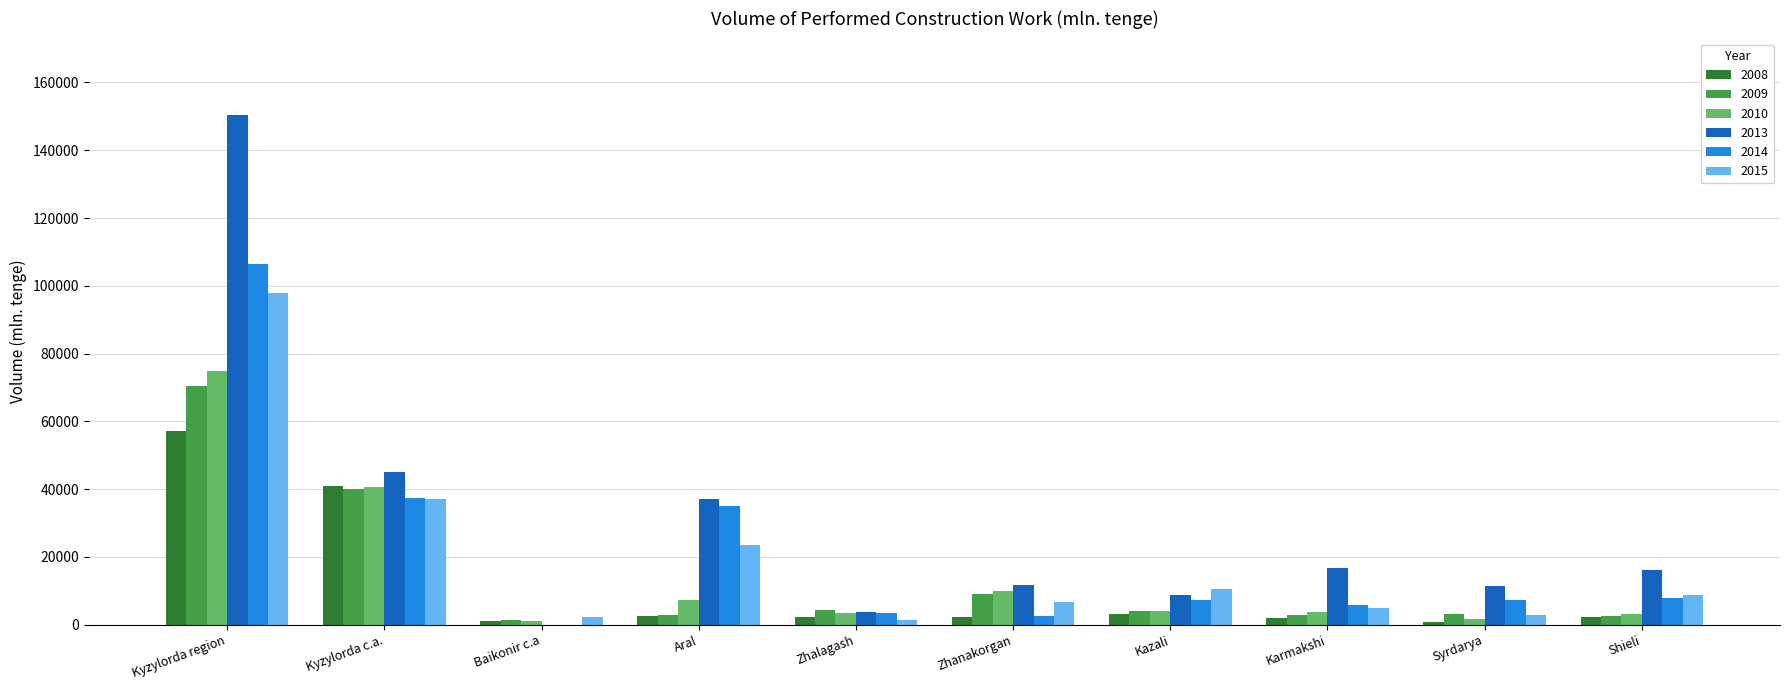

Where does the 2015 series first go above 8811?

Kyzylorda region